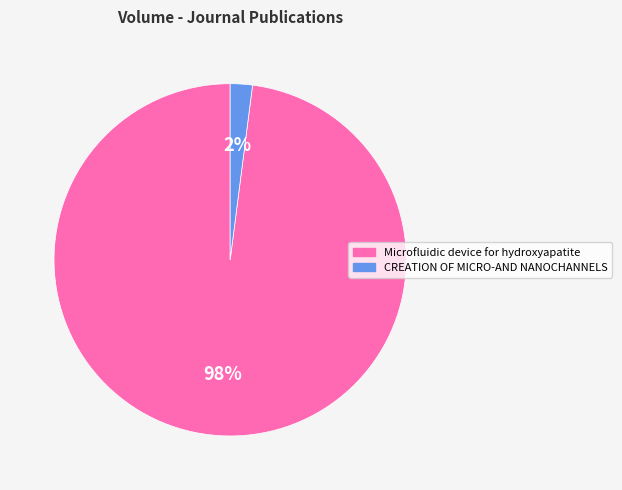

Is it true that CREATION OF MICRO-AND NANOCHANNELS is 2% of the pie?

True